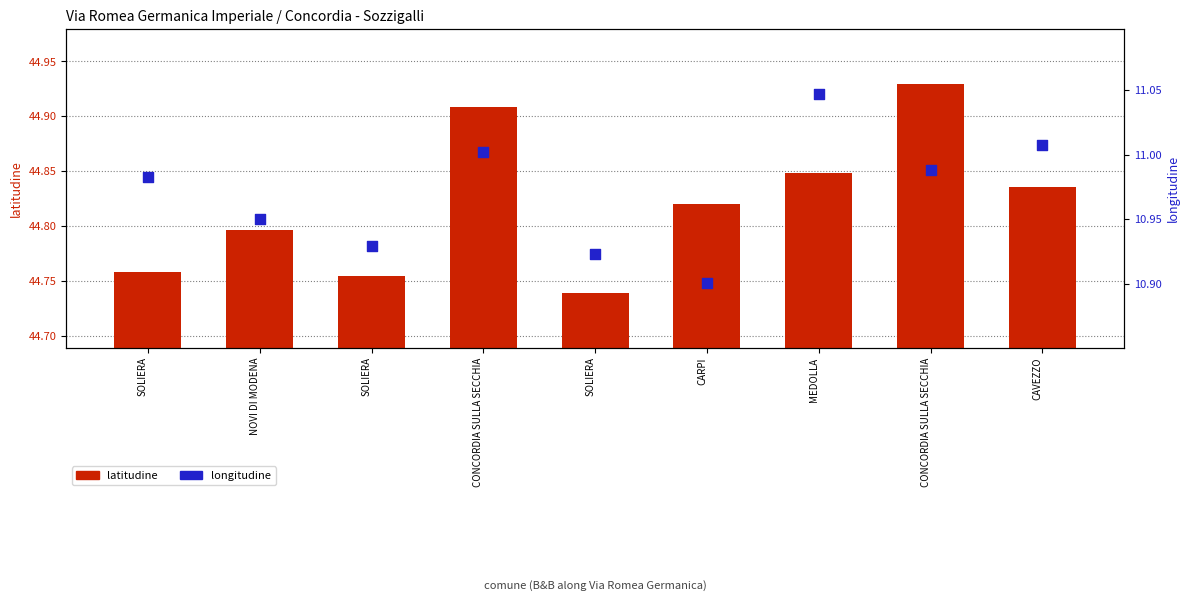

Is the value of longitudine at NOVI DI MODENA greater than the value of latitudine at CARPI?

No